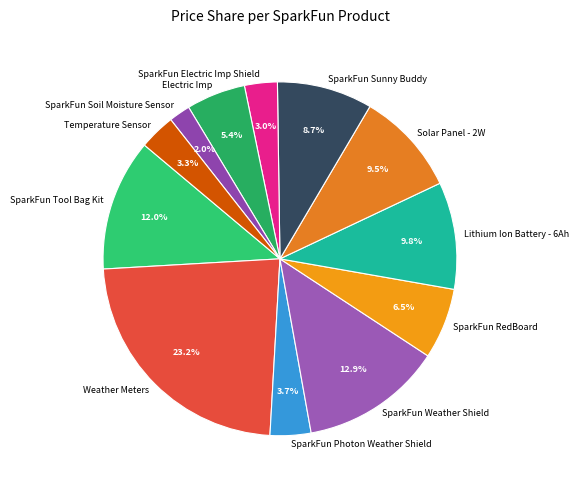

How many slices are in this pie chart?

12